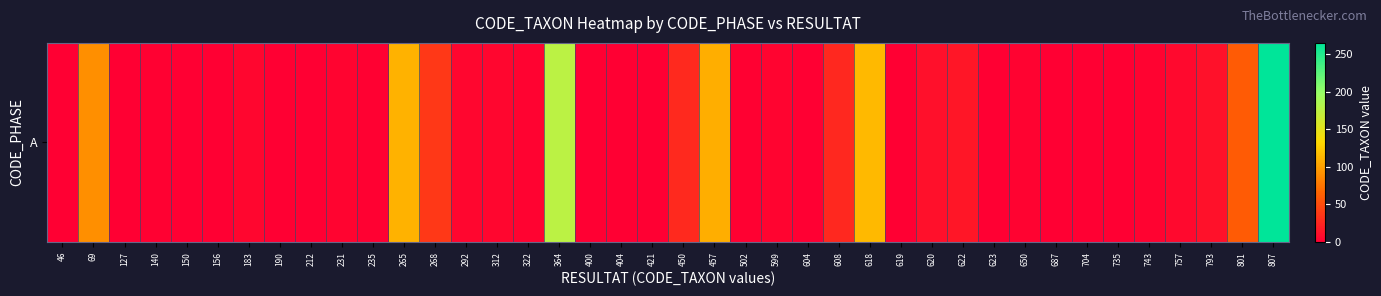

How many data points does each series have?

40